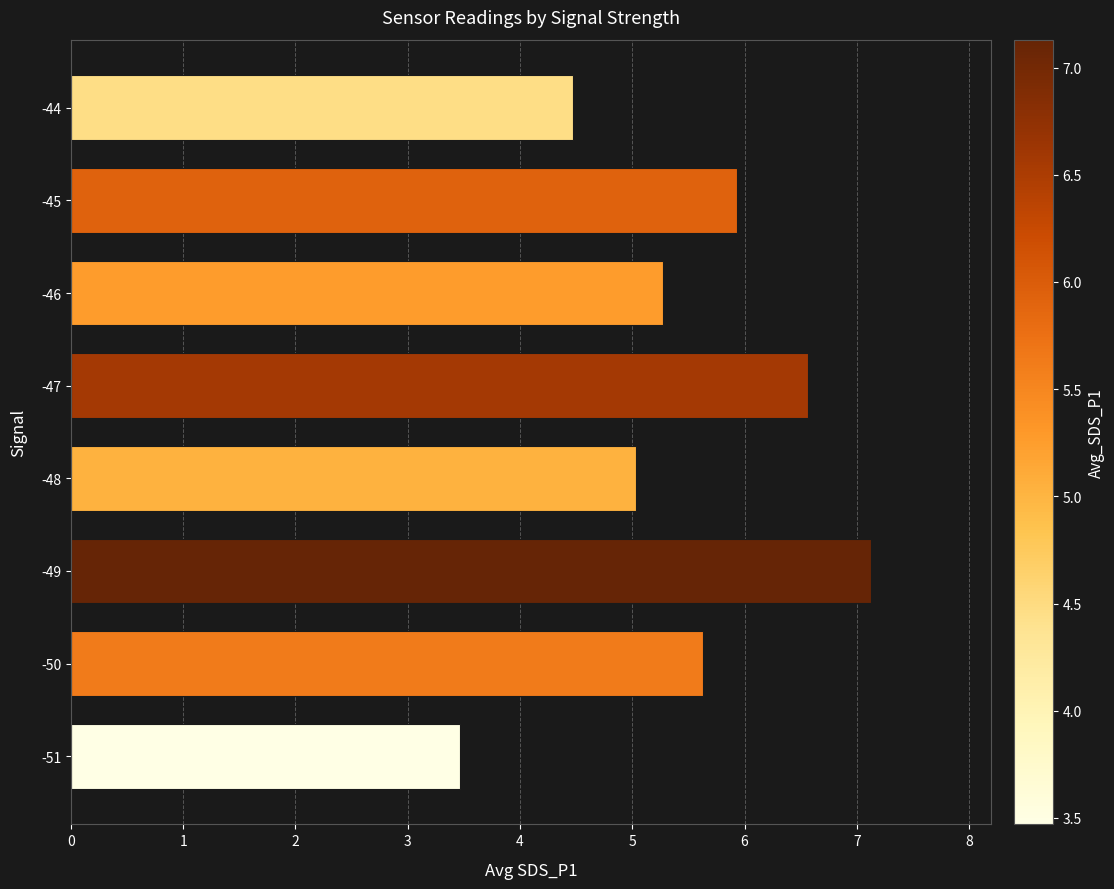

True or false: the data shows 5.9 at -45.

True